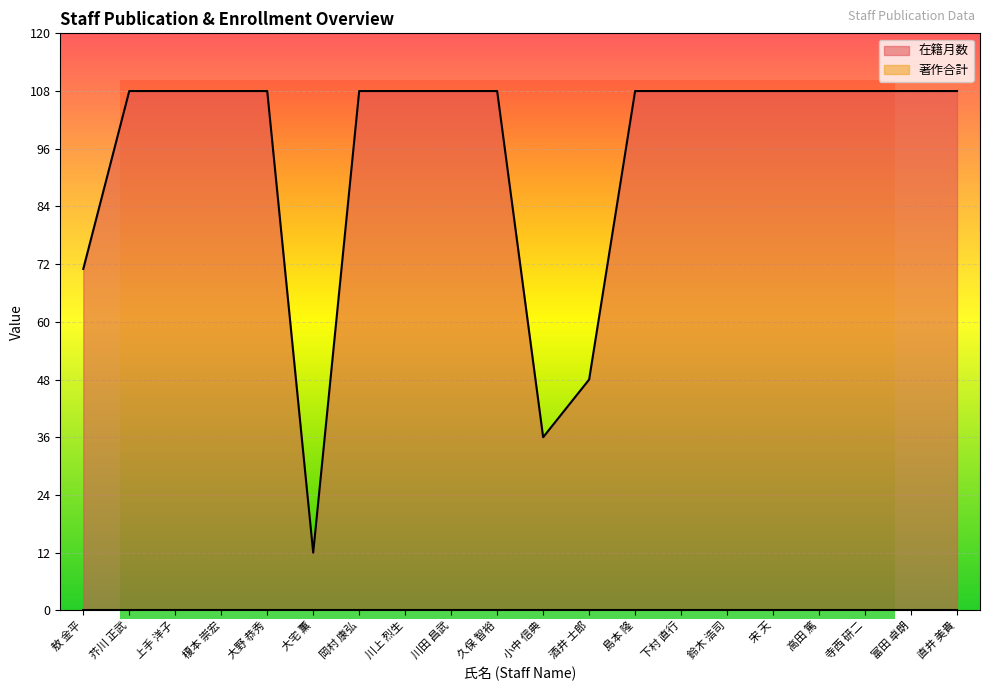

What is the average value?

95